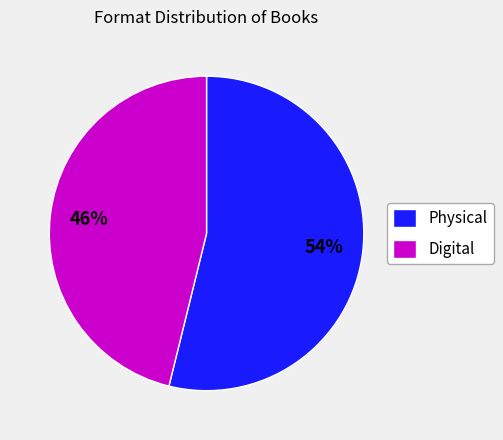

Do Physical and Digital together represent more than half of the pie?

Yes